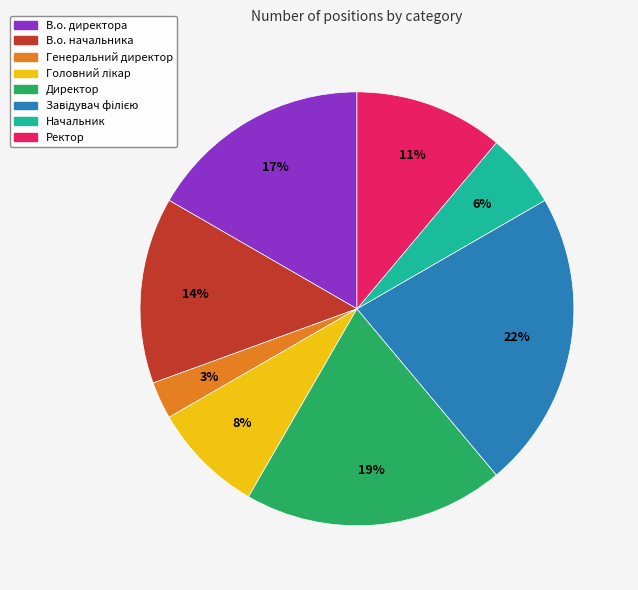

To the nearest percent, what is the average slice percentage?

12%